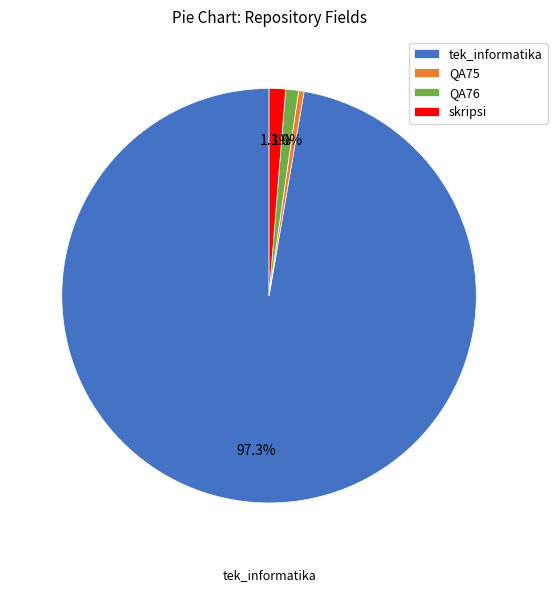

The QA75 slice represents 9% of the pie. True or false?

False